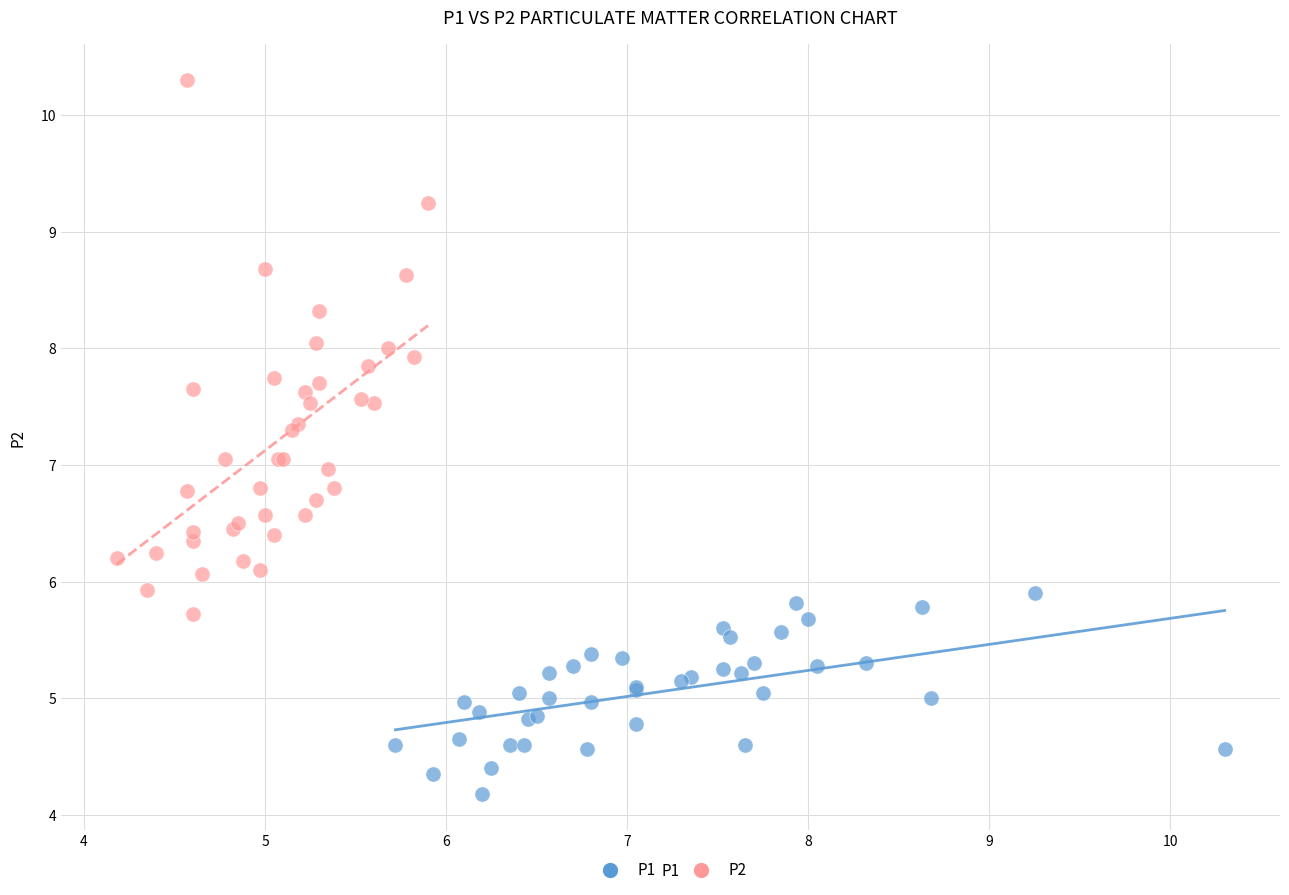

Which series contains the highest Y value?

P2